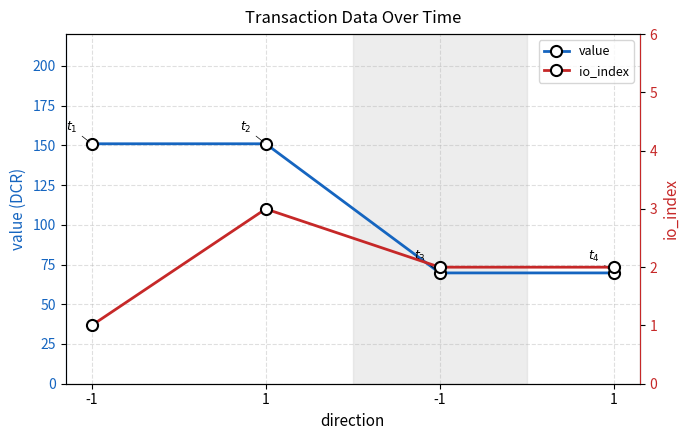

How many data points does each series have?

4